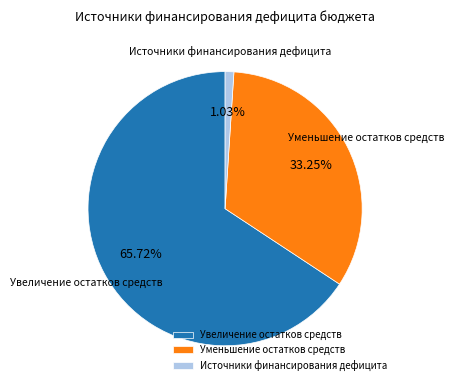

How many segments does this pie chart have?

3